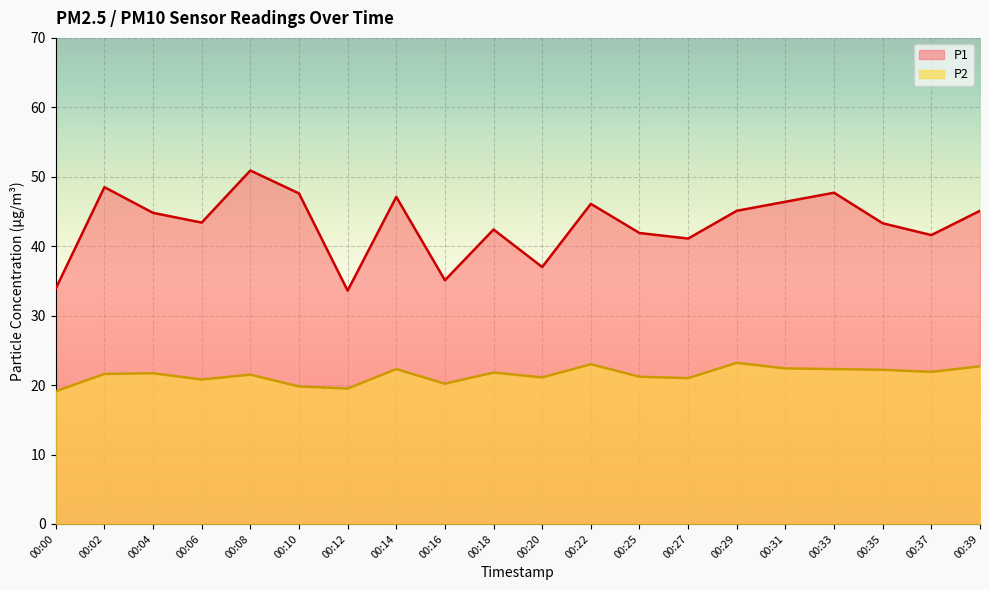

What is the value of the P1 point at the 11th from the left?

37.0